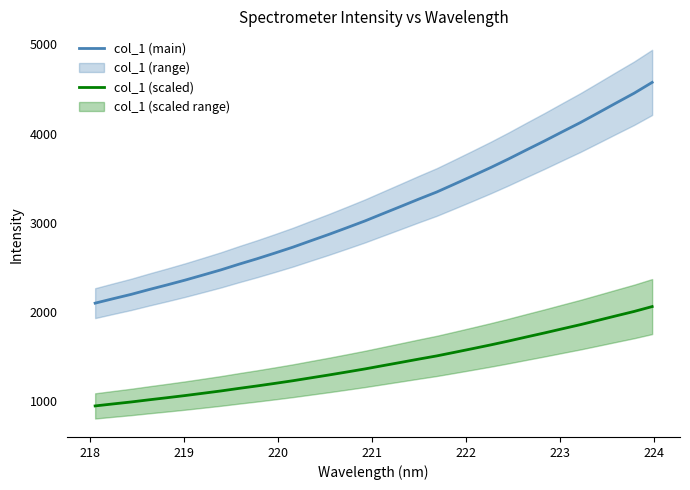

What are all the series names shown in the legend?

col_1 (main), col_1 (scaled)